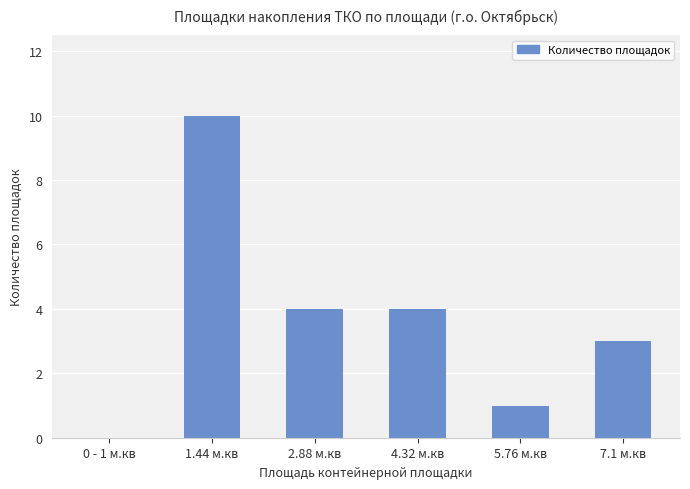

Reading left to right, extract all data points from this chart.

0	10	4	4	1	3